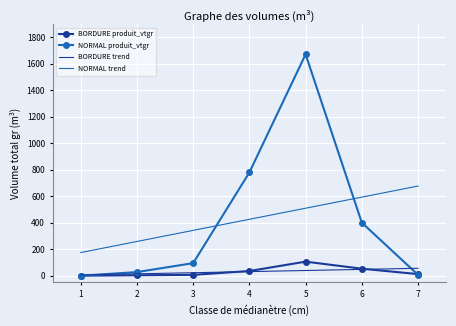

What is the maximum value for BORDURE trend?

55.9